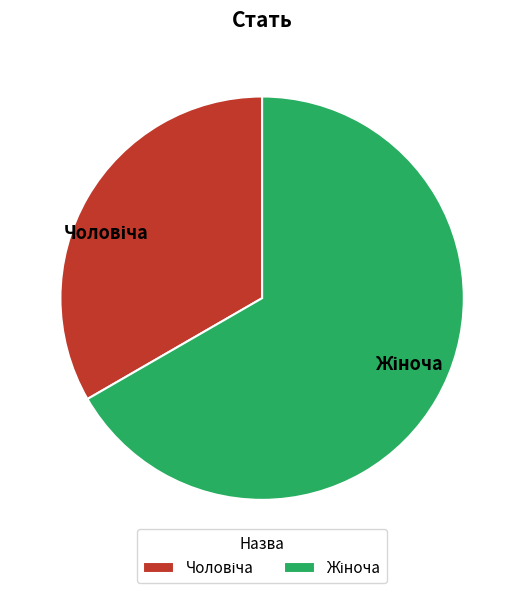

Is there any slice that represents more than half of the pie?

Yes